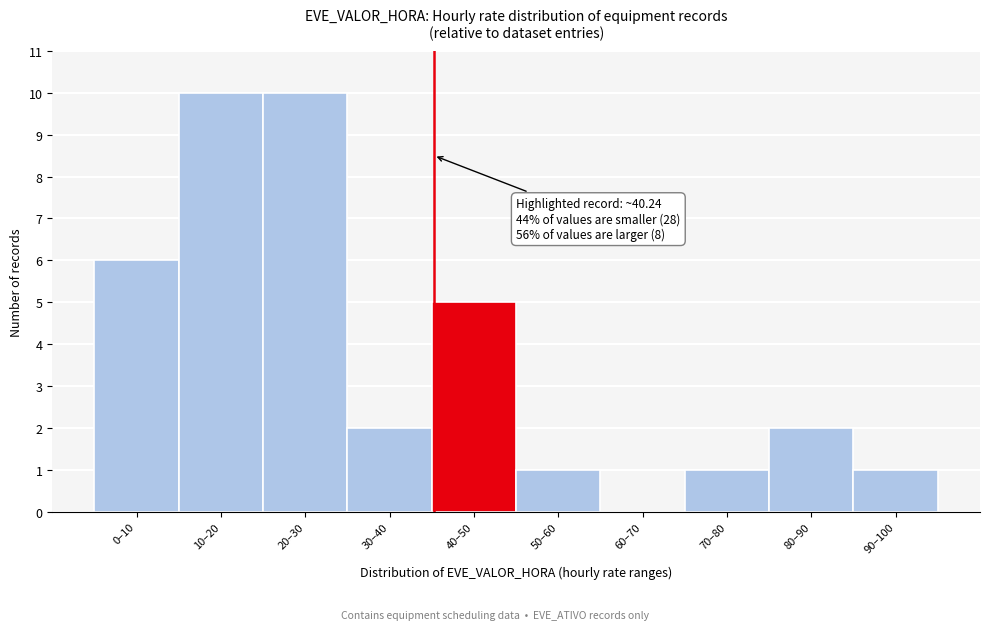

Reading left to right, transcribe all the data shown in this chart.

0–10=6	10–20=10	20–30=10	30–40=2	40–50=5	50–60=1	60–70=0	70–80=1	80–90=2	90–100=1